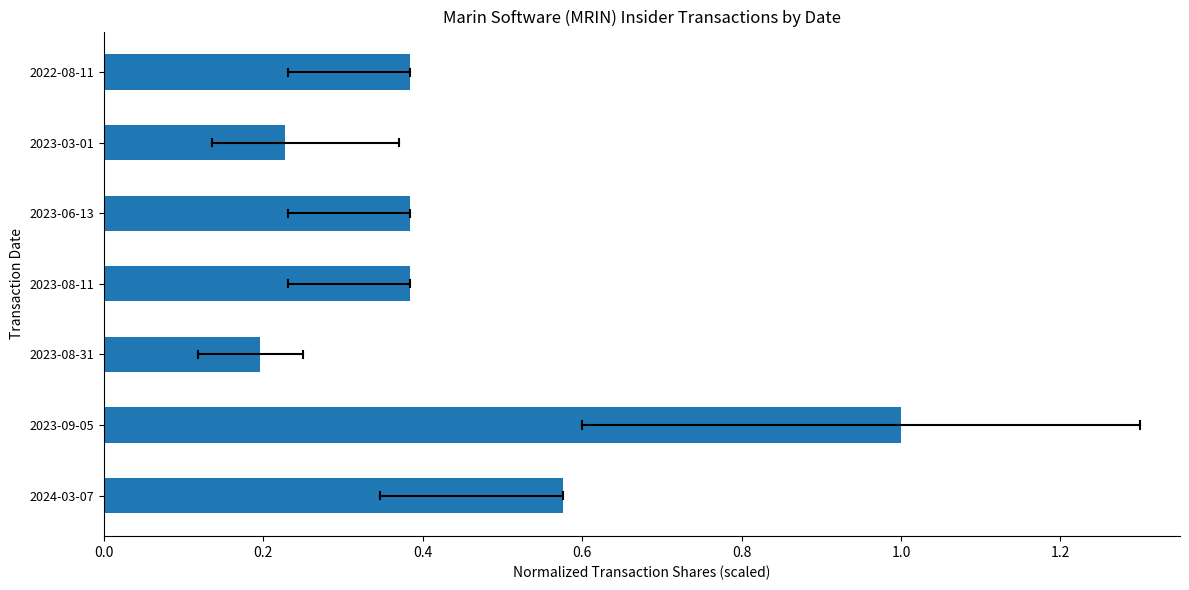

What is the sum of all values?

3.2